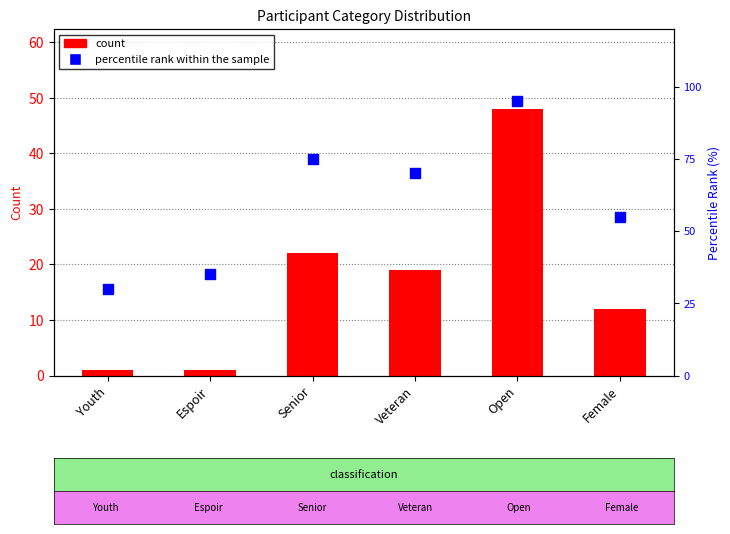

At how many categories does at least one series exceed 36?

4